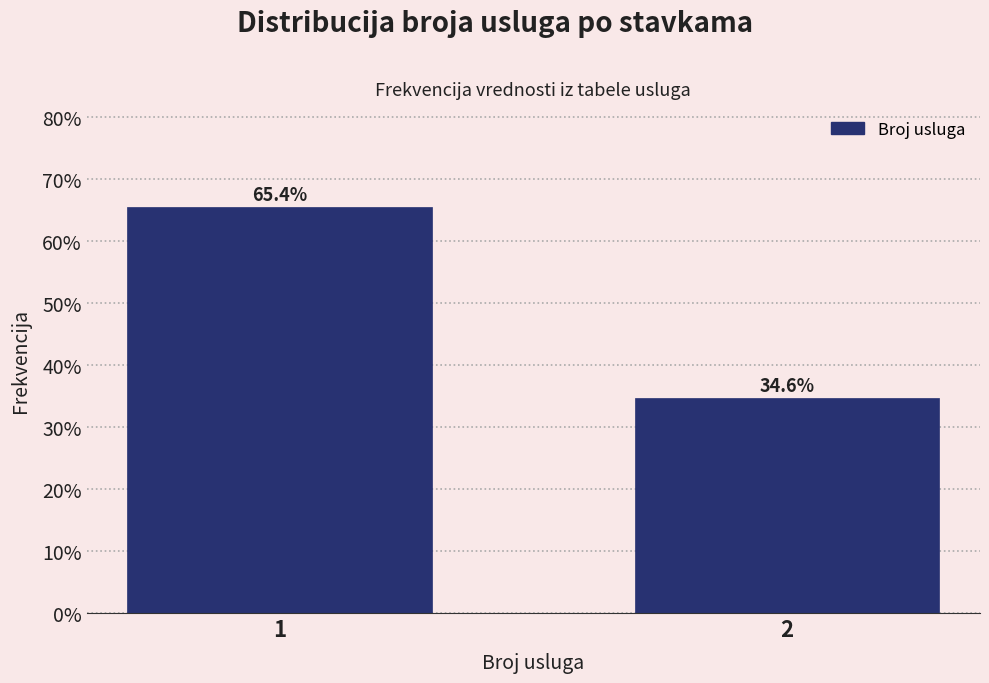

Reading left to right, what are all the values shown in this chart?

1=65.4	2=34.6